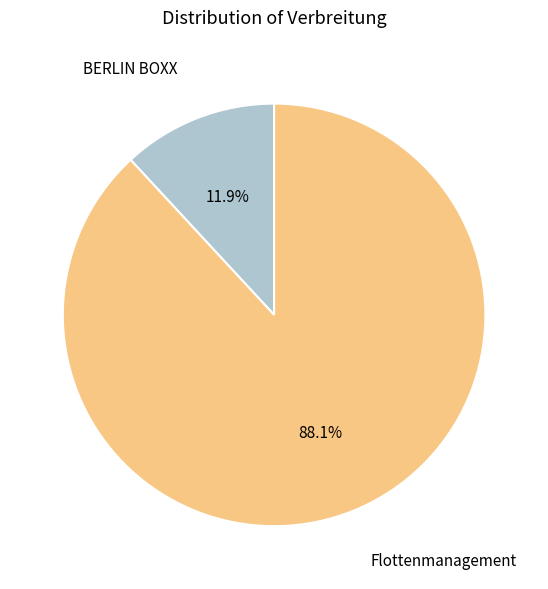

Does any single category account for the majority?

Yes